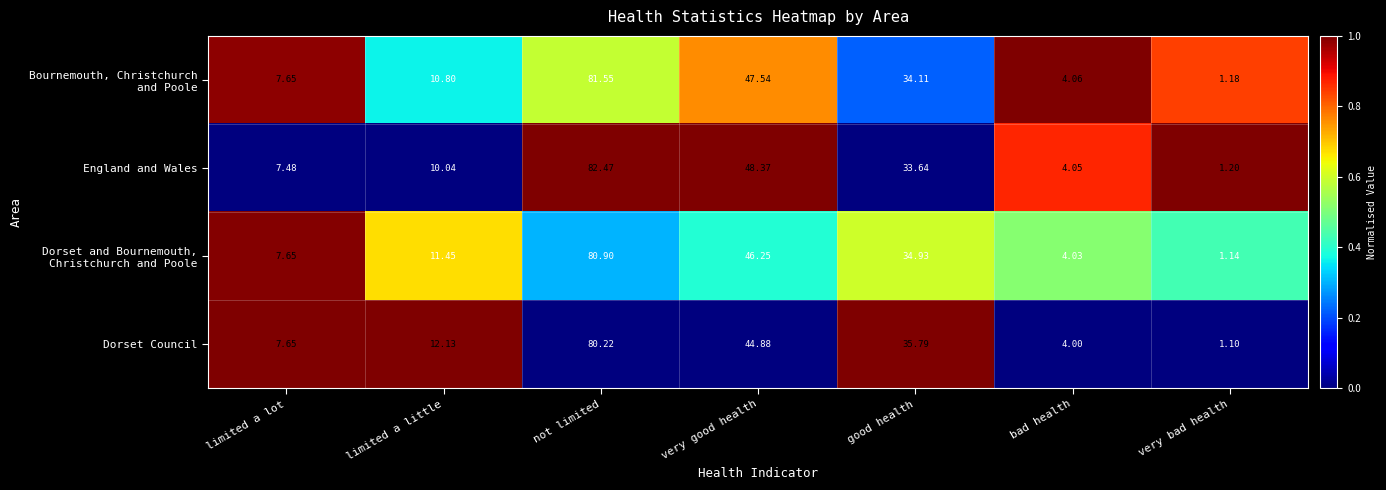

Between good health and very bad health, which series saw the biggest shift?

Dorset Council